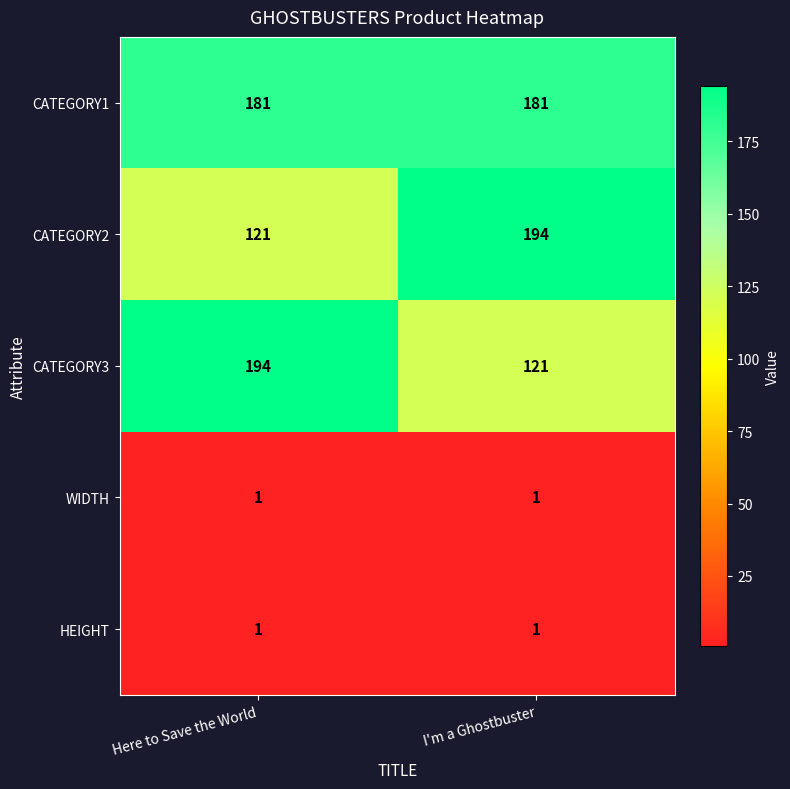

Reading right to left, what are all the values shown in this chart?

CATEGORY1: I'm a Ghostbuster=181	Here to Save the World=181
CATEGORY2: I'm a Ghostbuster=194	Here to Save the World=121
CATEGORY3: I'm a Ghostbuster=121	Here to Save the World=194
WIDTH: I'm a Ghostbuster=1	Here to Save the World=1
HEIGHT: I'm a Ghostbuster=1	Here to Save the World=1